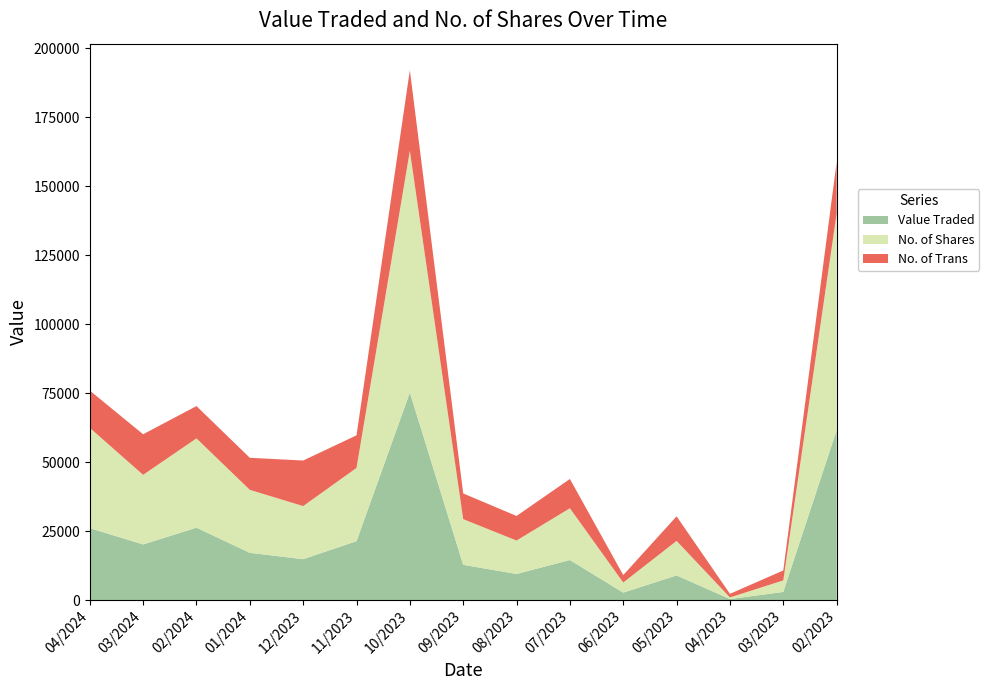

At which label does Value Traded reach its peak?

10/2023